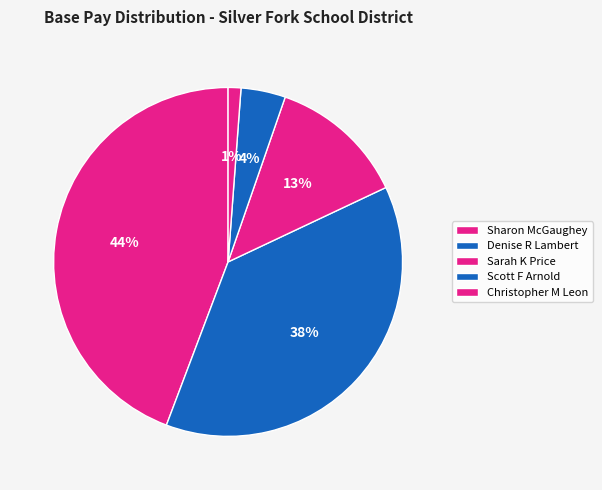

To the nearest percent, what portion does Christopher M Leon represent?

1%